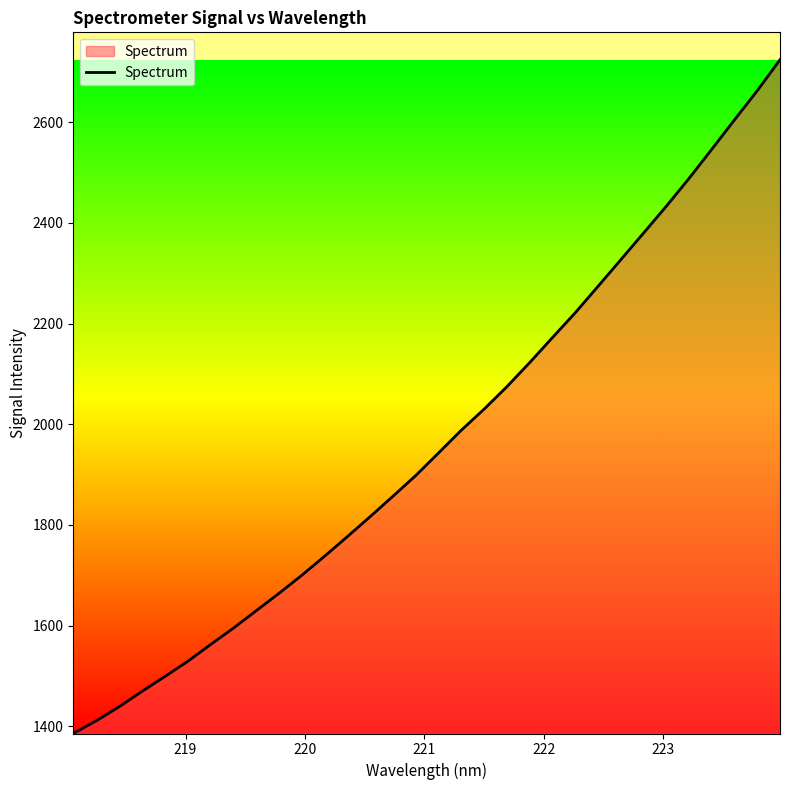

What is the minimum value shown in the chart?

1385.5